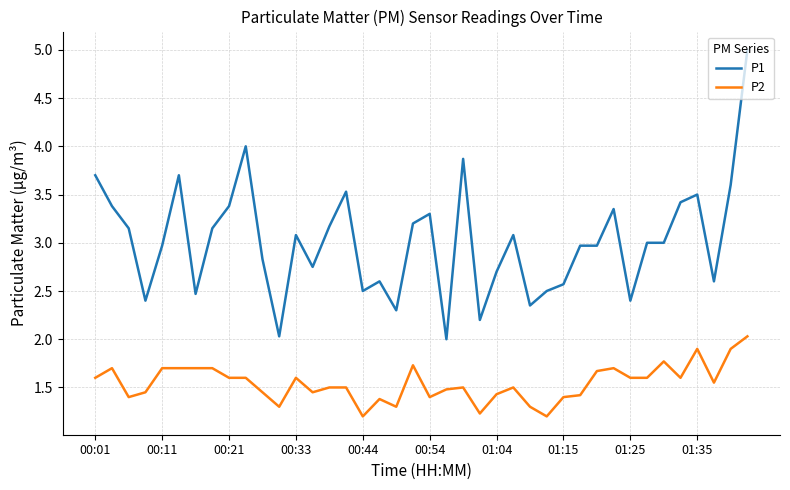

List the series in order of their overall mean, lowest first.

P2, P1